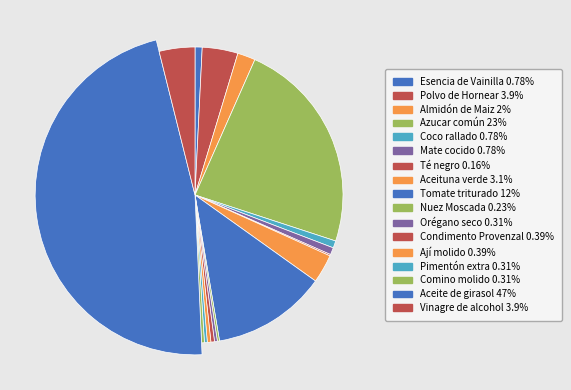

How many segments does this pie chart have?

17